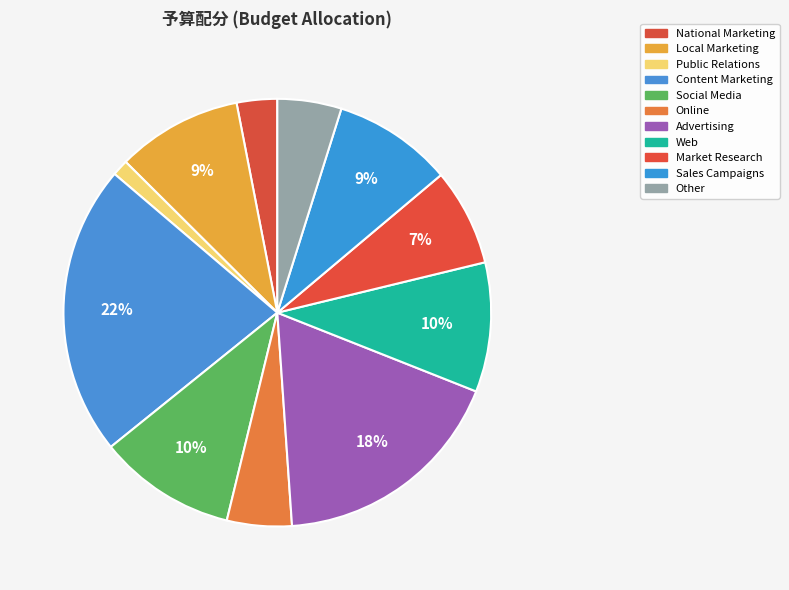

To the nearest percent, what percentage of the pie is Web?

10%